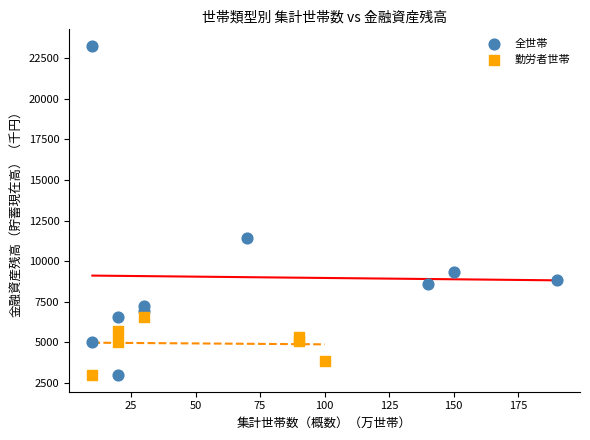

Which series has the widest spread of Y values?

全世帯